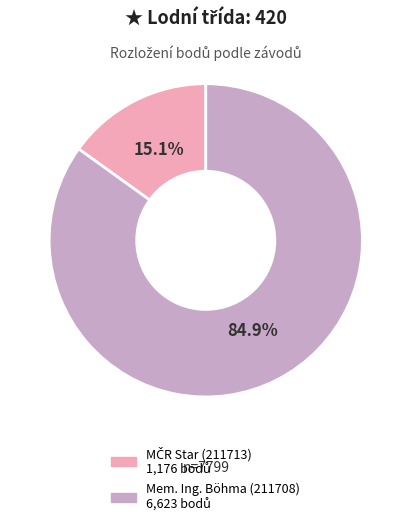

Which slice is the largest?

Mem. Ing. Böhma (211708)